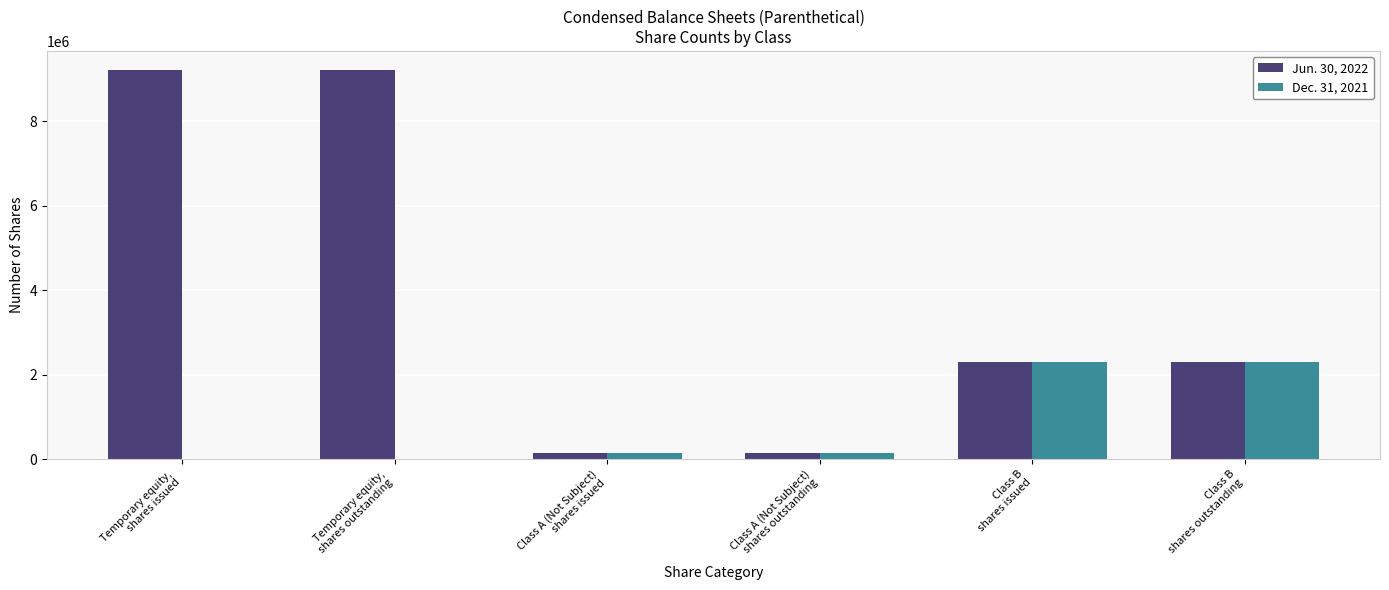

What is the maximum value shown in the chart?

9200000